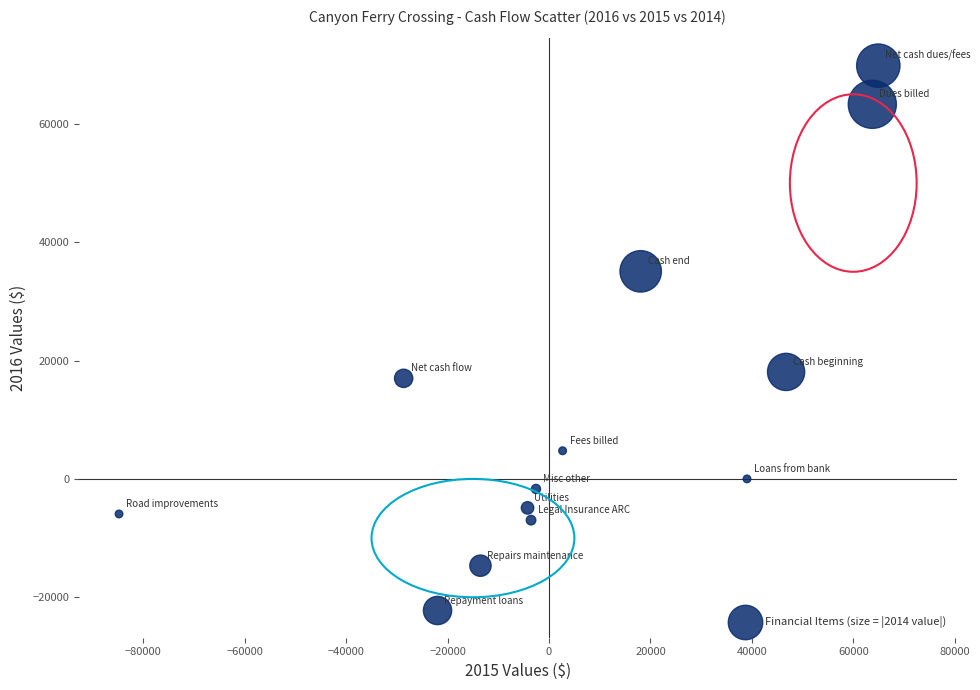

What is the range of Y values (max minus min)?

92072